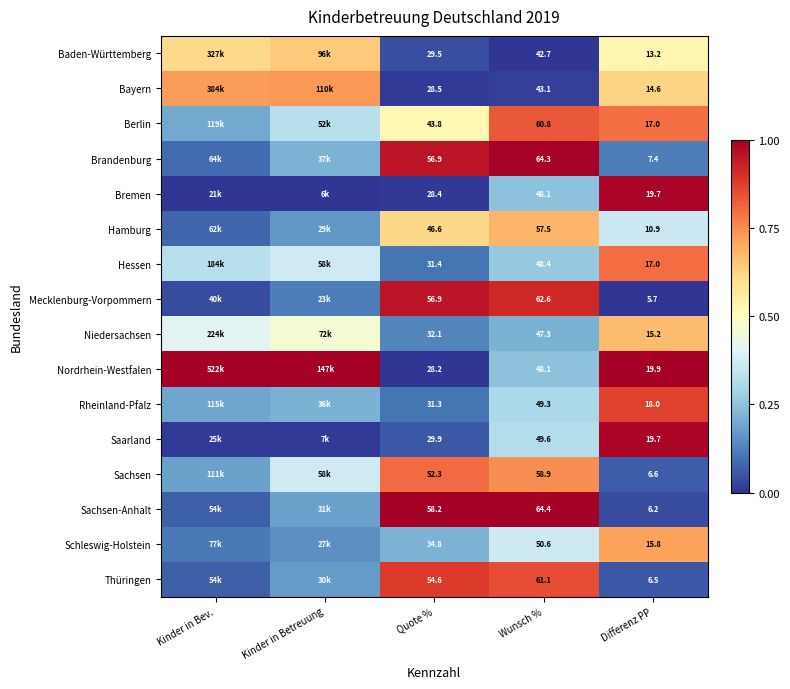

Which series changed the most between Quote % and Wunsch %?

Nordrhein-Westfalen